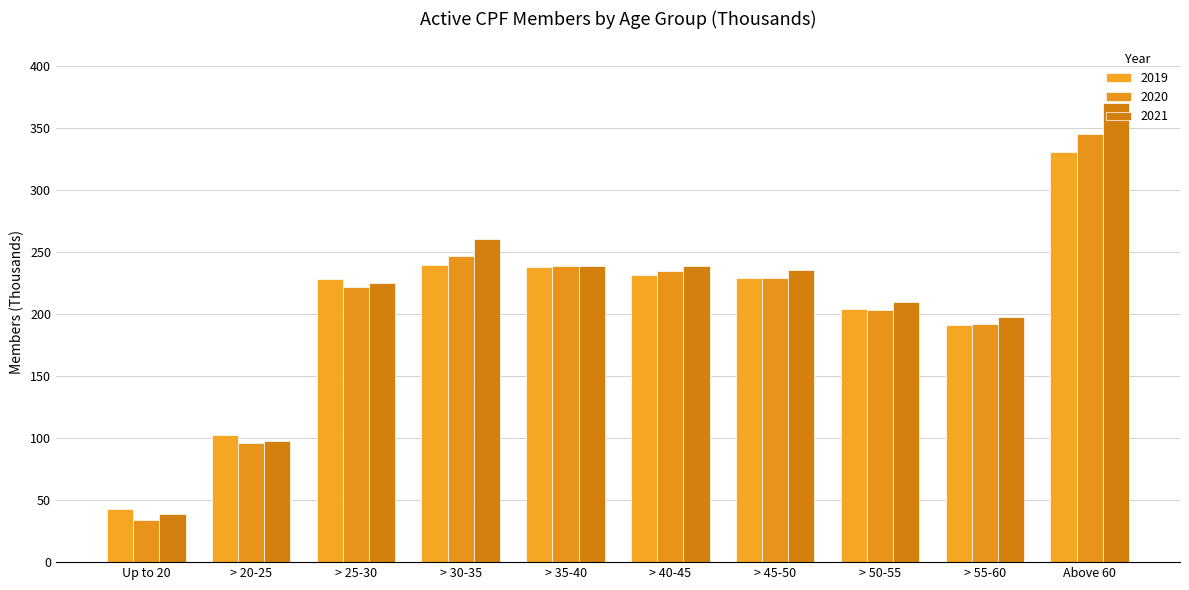

What value does the 2021 series have at > 40-45?

238.9